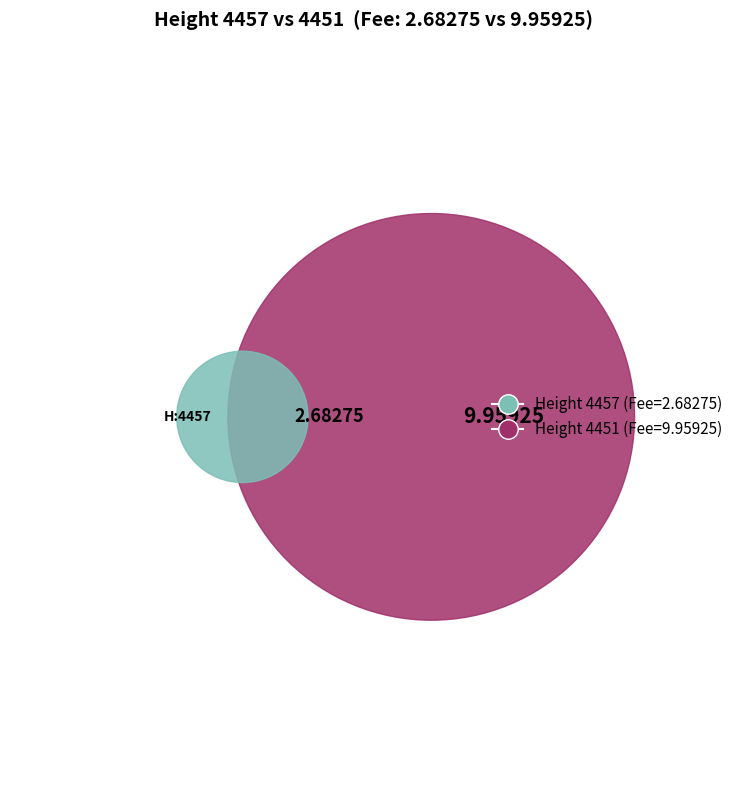

Rank the categories by value from highest to lowest.

4451, 4457